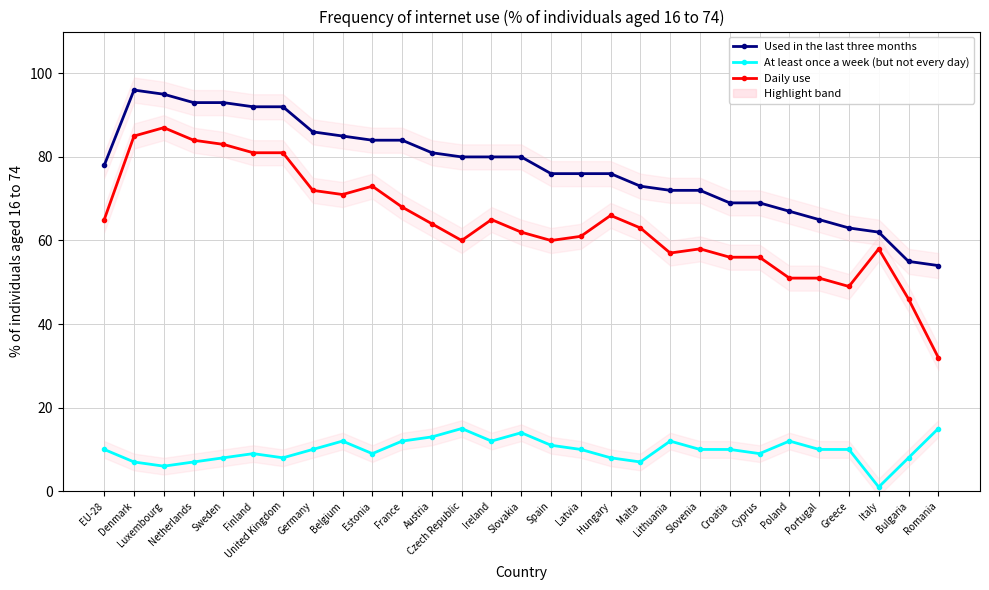

Where is the first local minimum for Daily use?

Belgium